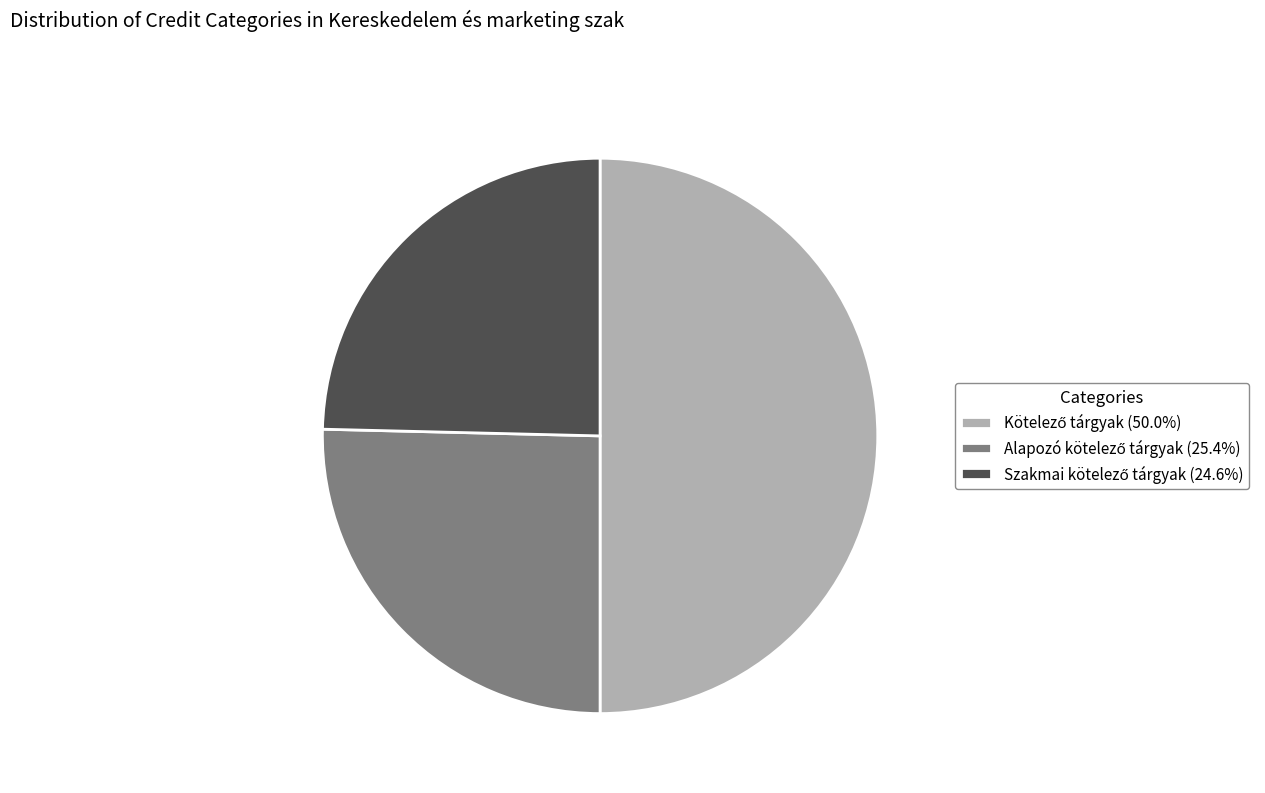

How many segments does this pie chart have?

3